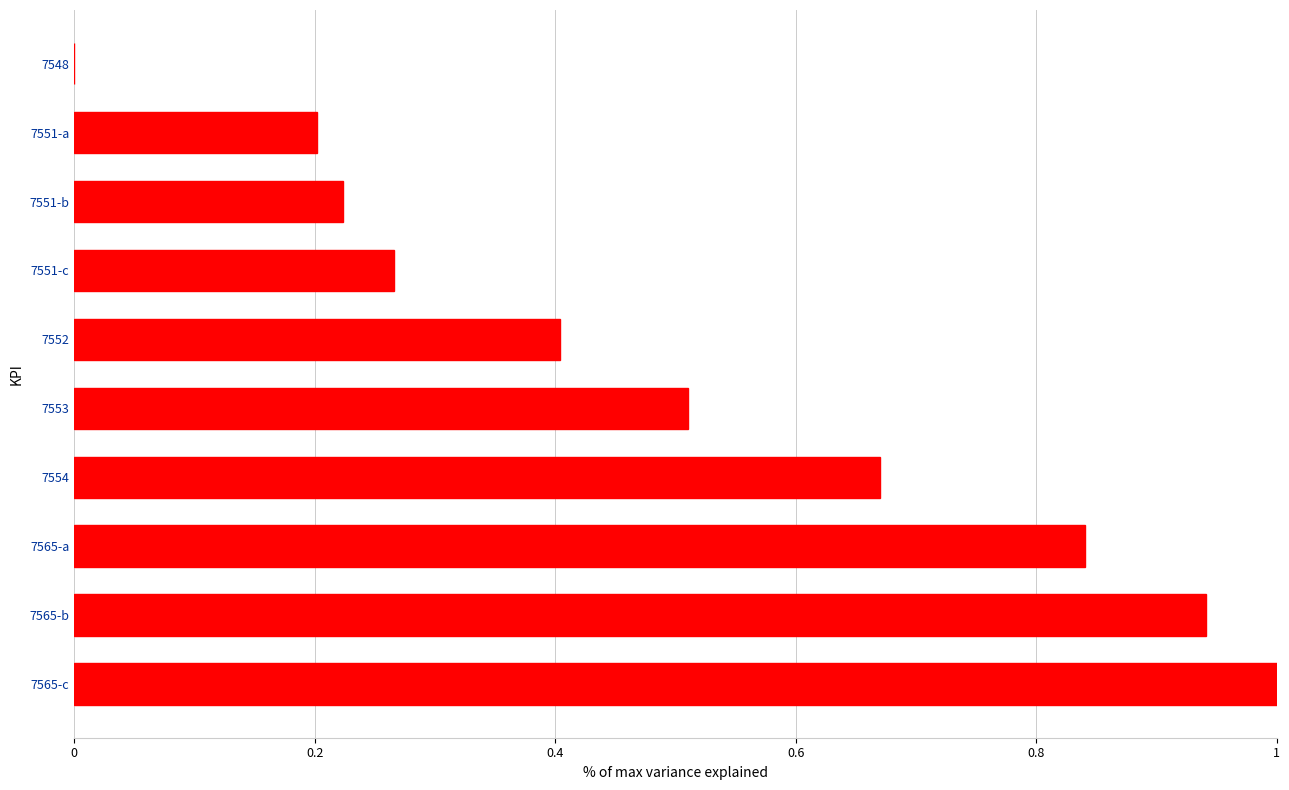

The value at 7565-b is 1.3. True or false?

False